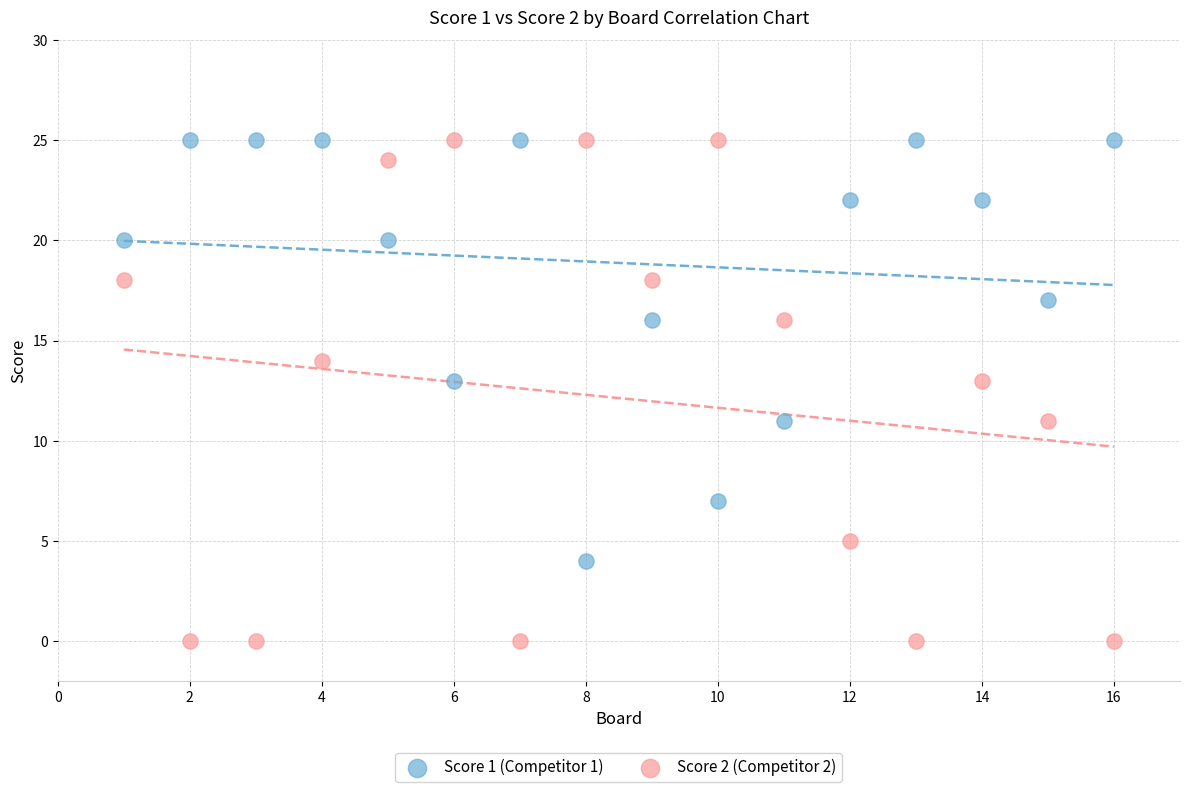

Which series reaches the minimum Y coordinate?

Score 2 (Competitor 2)